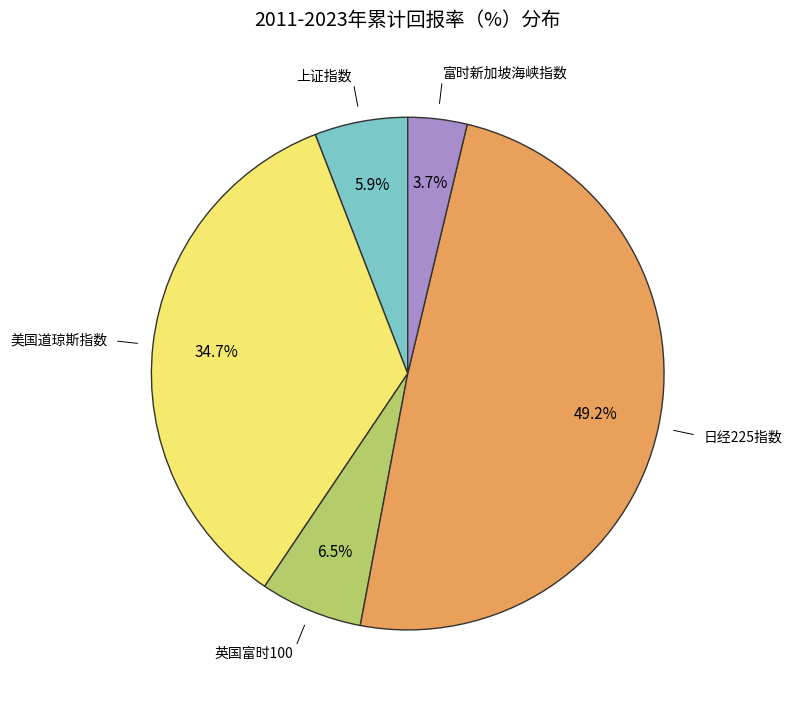

True or false: 日经225指数 accounts for 60% of the total.

False